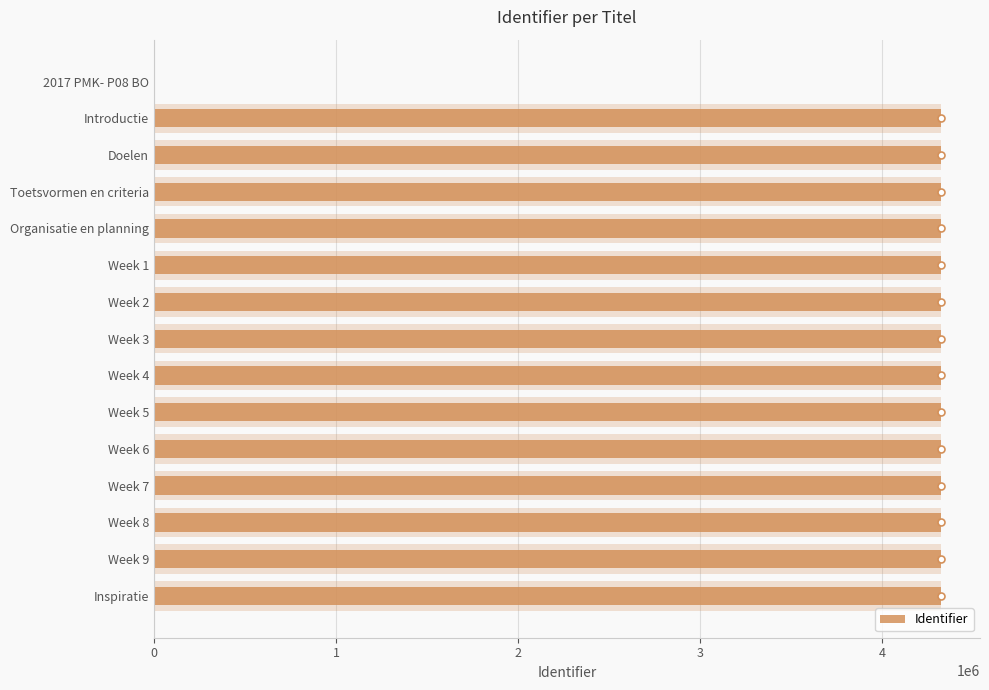

The chart shows a value of 2428533 at Inspiratie. True or false?

False